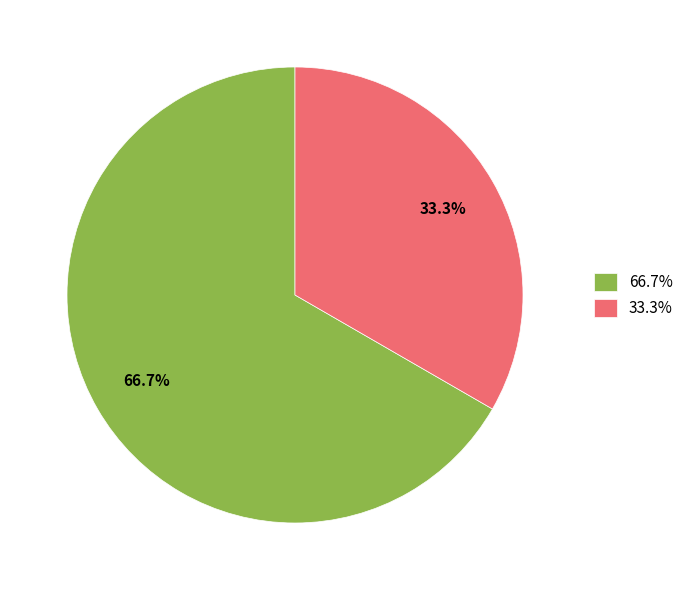

Rank the categories by value from lowest to highest.

33.3%, 66.7%